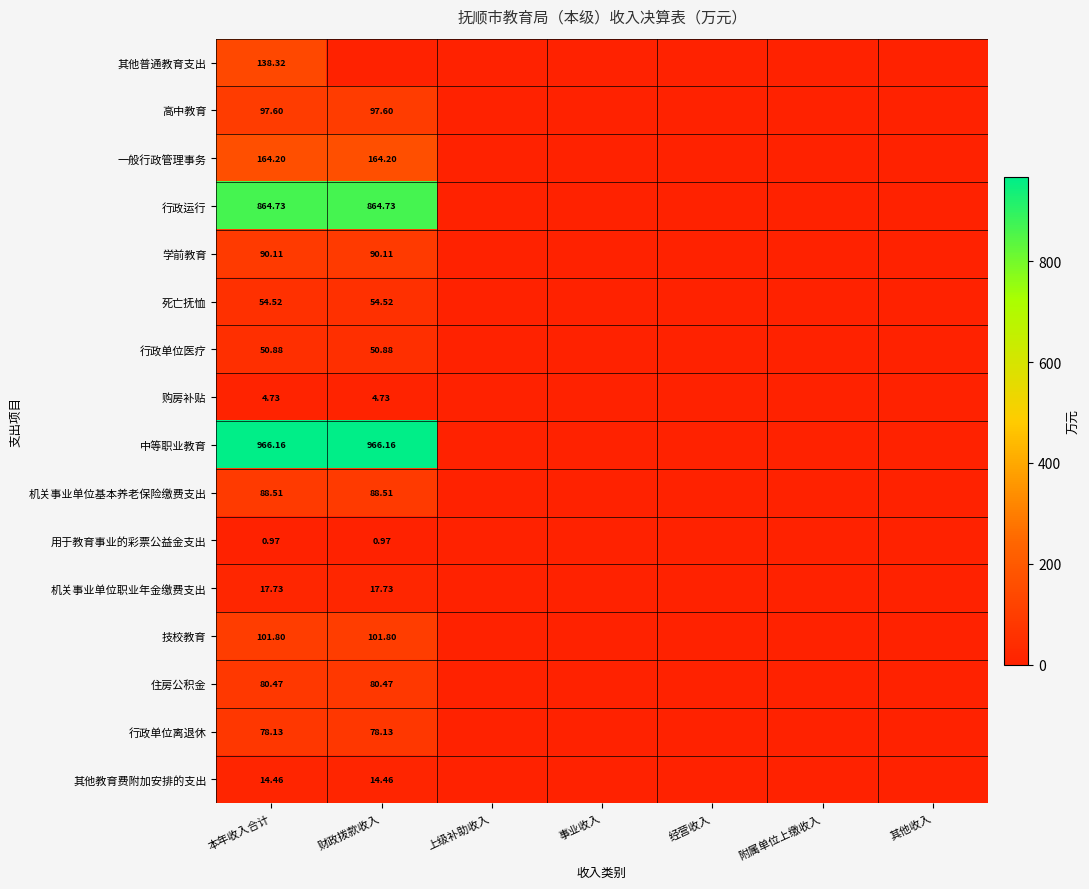

At 本年收入合计, list the series in order from largest to smallest.

中等职业教育, 行政运行, 一般行政管理事务, 其他普通教育支出, 技校教育, 高中教育, 学前教育, 机关事业单位基本养老保险缴费支出, 住房公积金, 行政单位离退休, 死亡抚恤, 行政单位医疗, 机关事业单位职业年金缴费支出, 其他教育费附加安排的支出, 购房补贴, 用于教育事业的彩票公益金支出